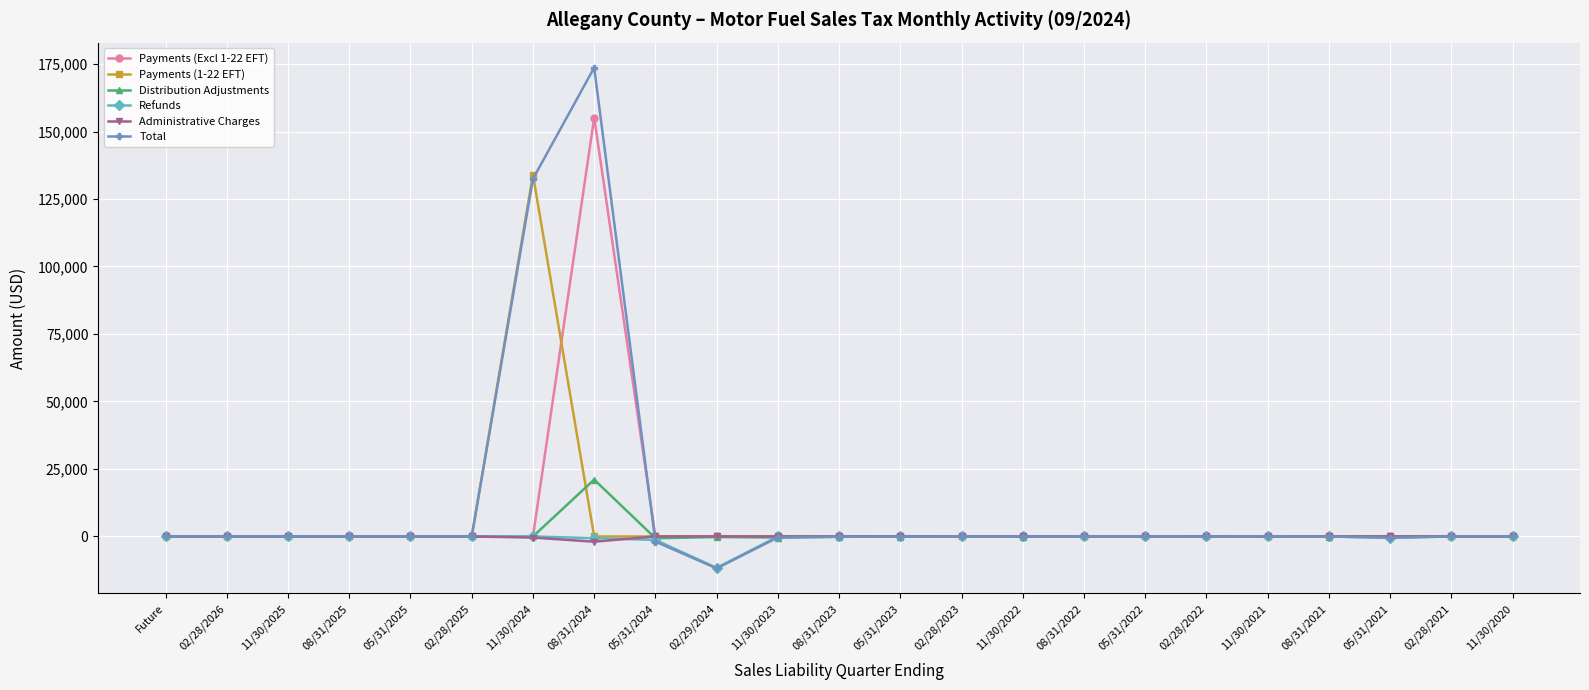

Does the chart have visible grid lines?

Yes